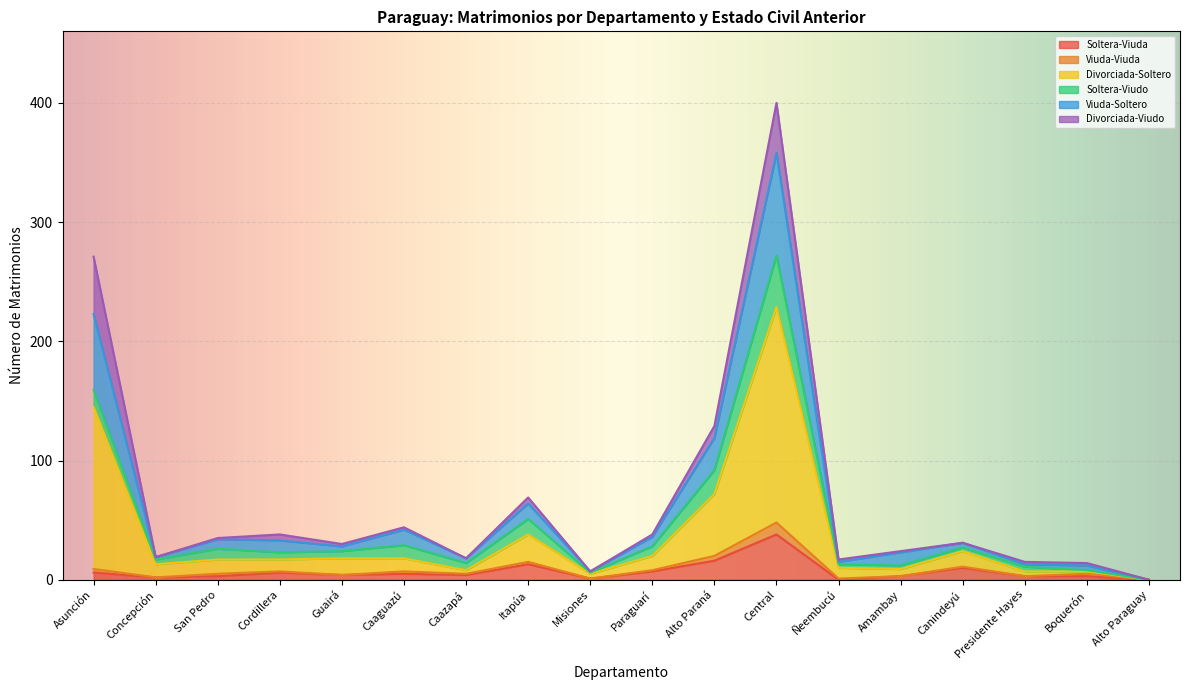

How many lines are shown in the chart?

6